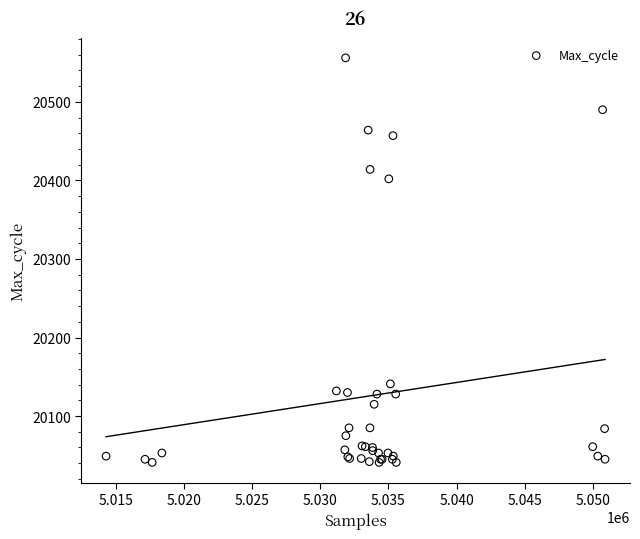

What Y value in the scatter plot is closest to 20298?

20402